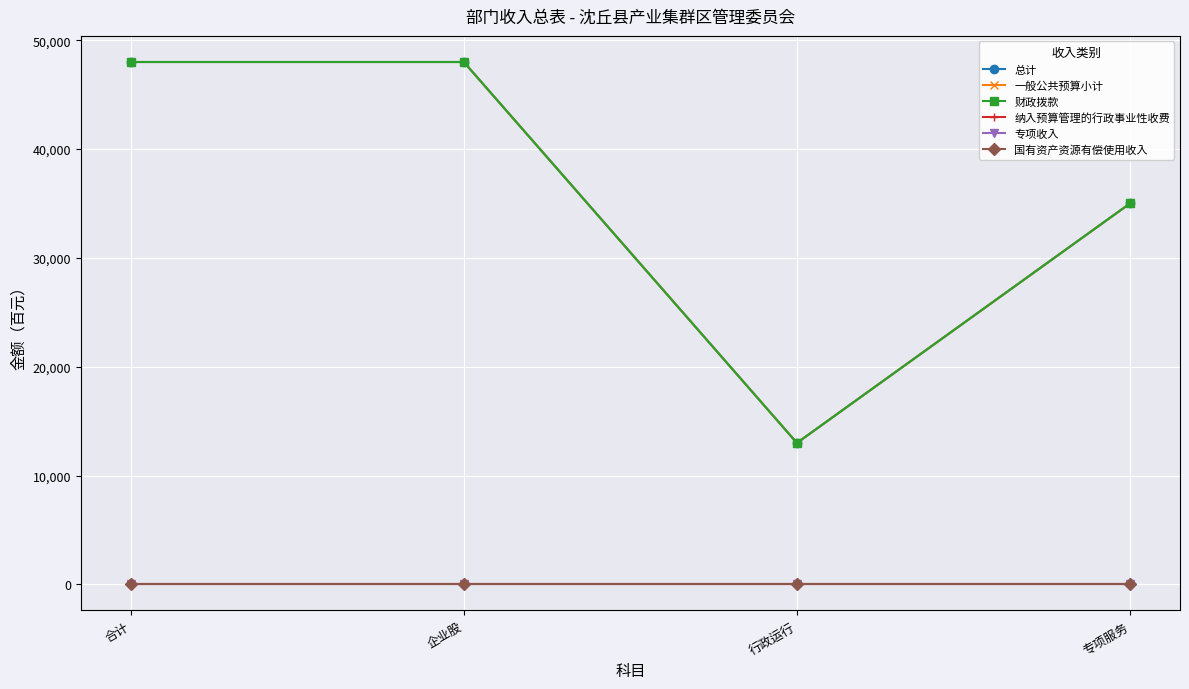

At which label is 国有资产资源有偿使用收入 closest to 0?

合计